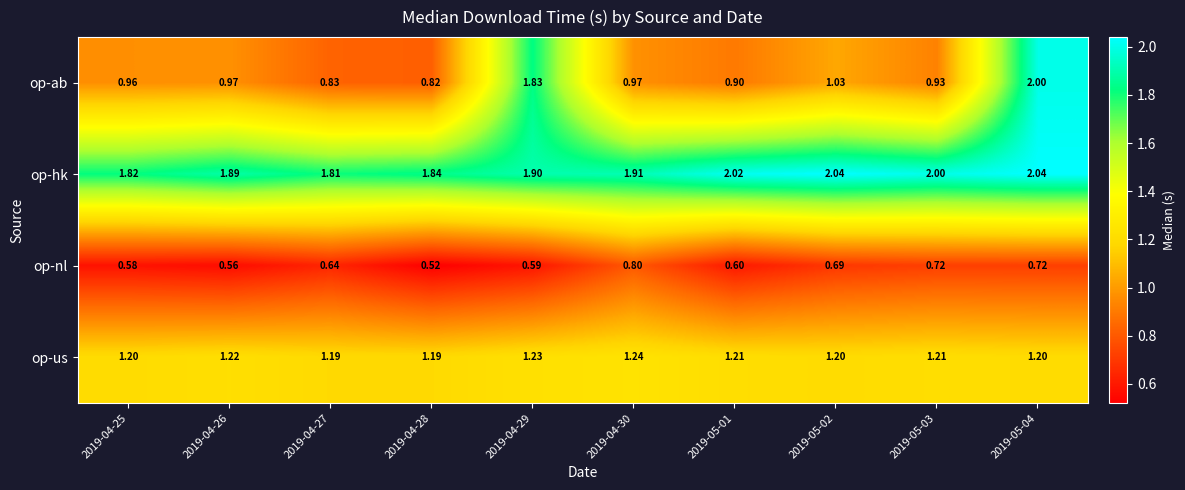

Which series has the largest range (max minus min)?

op-ab